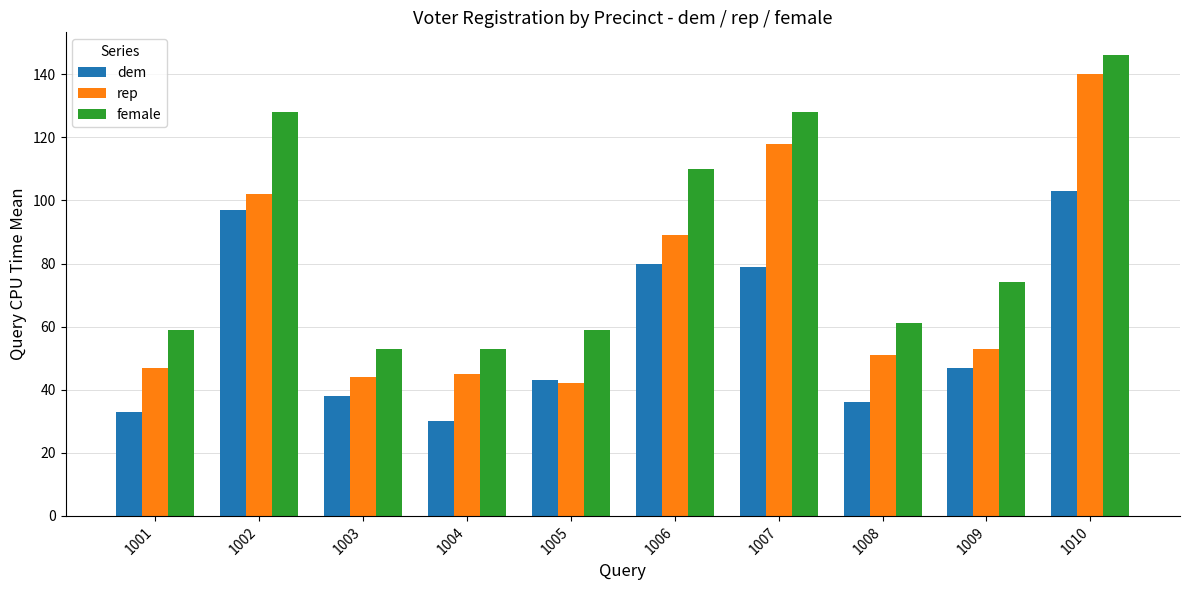

Which category has the lowest value across all series?

1004